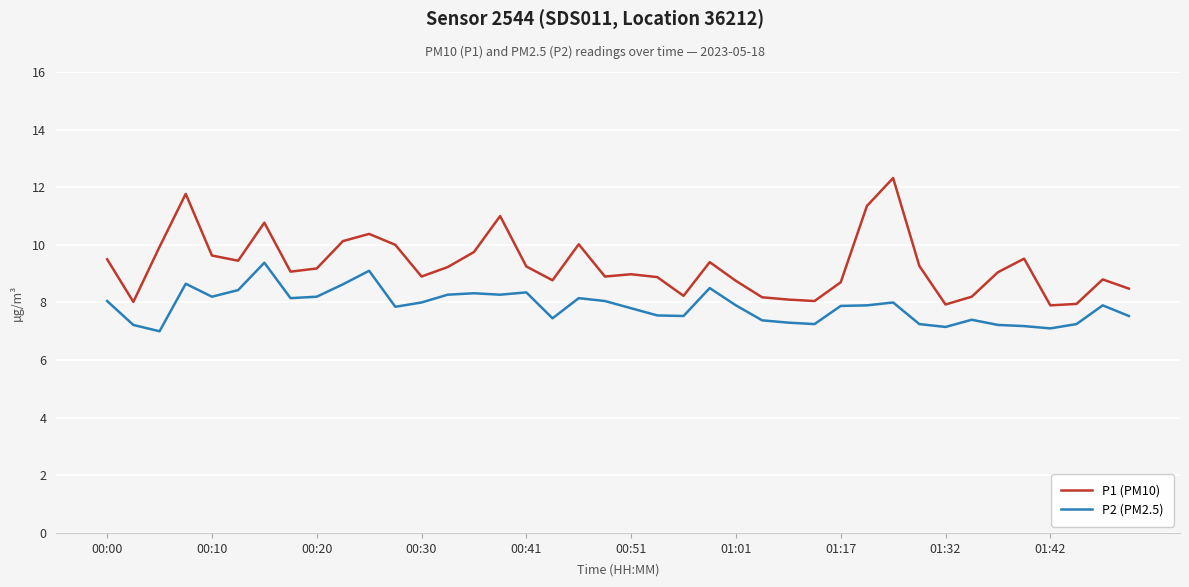

What are all the series names shown in the legend?

P1 (PM10), P2 (PM2.5)